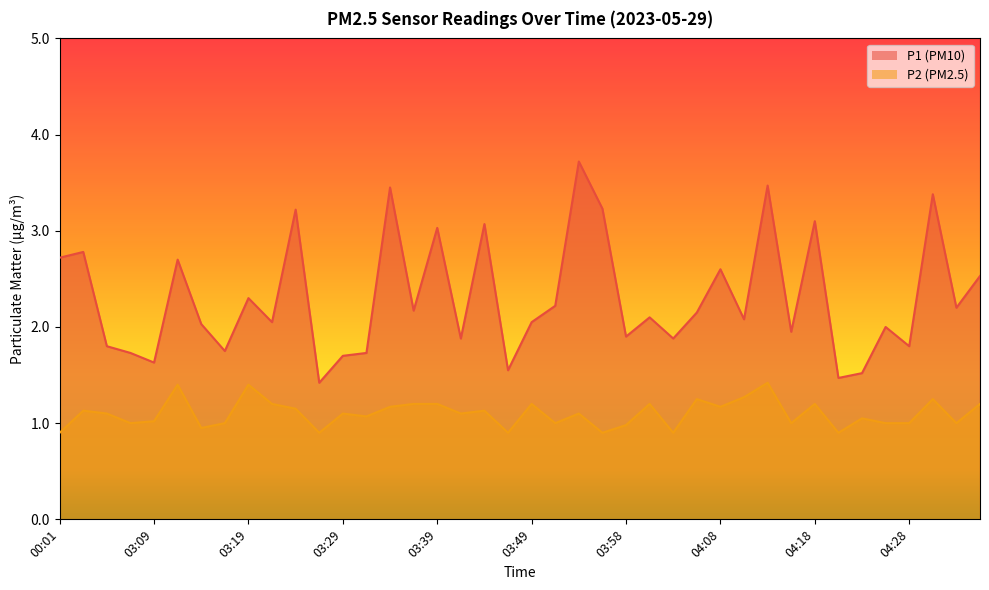

What is the difference between the highest and lowest values at 04:20?

0.6